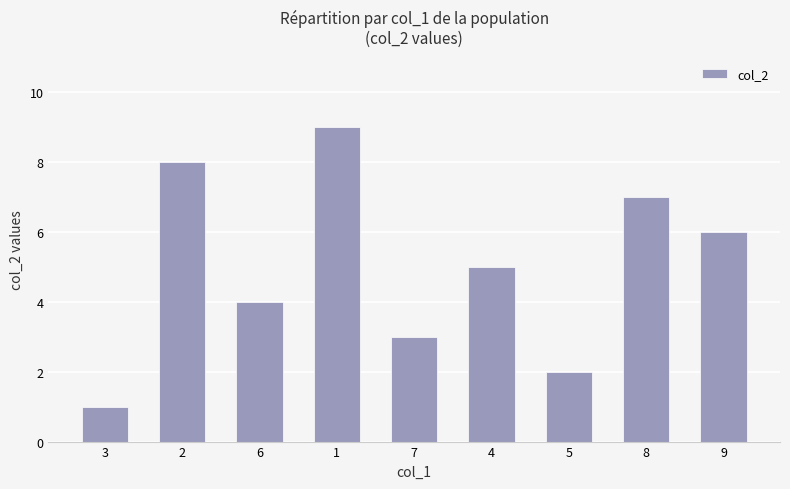

Reading right to left, transcribe all the data shown in this chart.

6	7	2	5	3	9	4	8	1